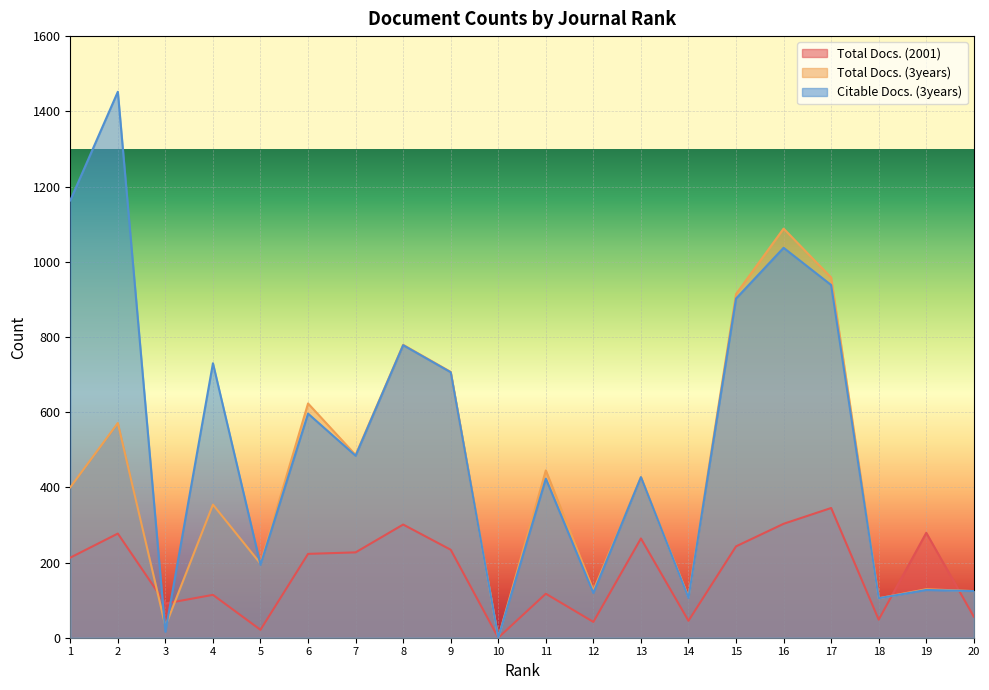

After their last crossing, which series has the higher values: Total Docs. (2001) or Citable Docs. (3years)?

Citable Docs. (3years)